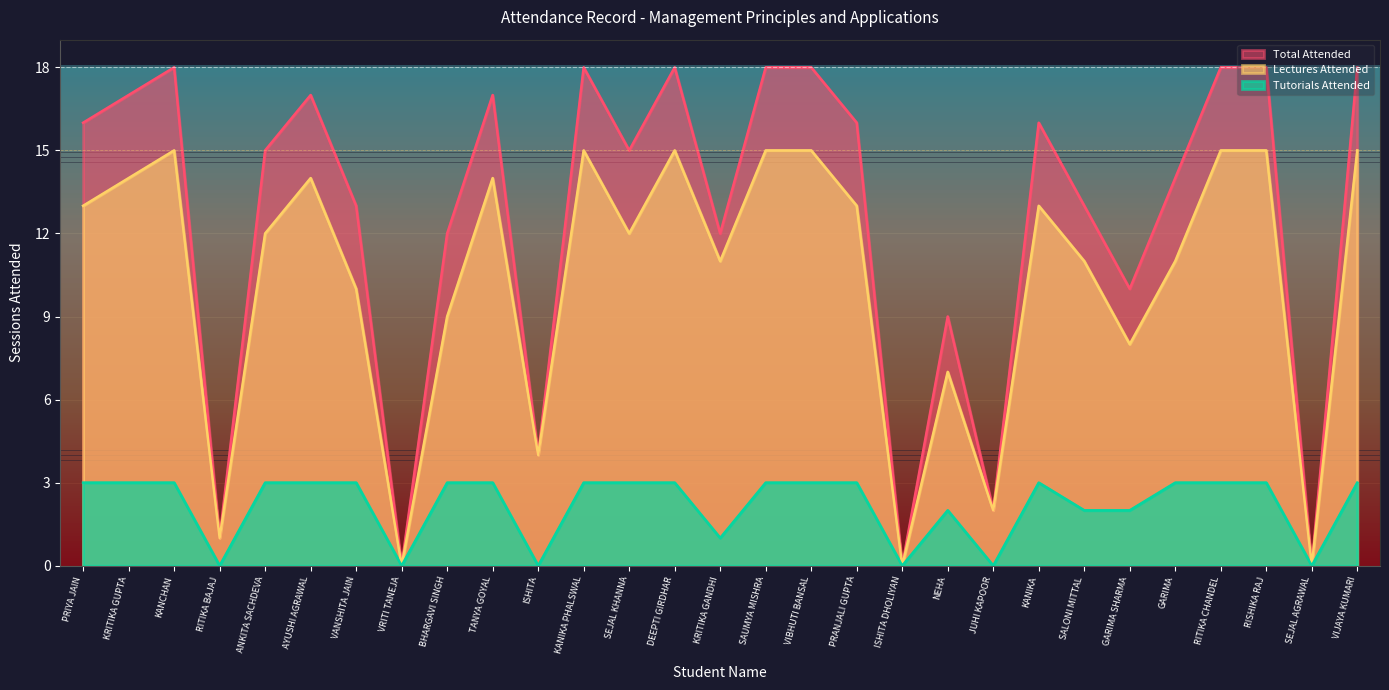

List the labels in order of Lectures Attended value, smallest first.

VRITI TANEJA, ISHITA DHOLIYAN, SEJAL AGRAWAL, RITIKA BAJAJ, JUHI KAPOOR, ISHITA, NEHA, GARIMA SHARMA, BHARGAVI SINGH, VANSHITA JAIN, KRITIKA GANDHI, SALONI MITTAL, GARIMA, ANKITA SACHDEVA, SEJAL KHANNA, PRIYA JAIN, PRANJALI GUPTA, KANIKA, KRITIKA GUPTA, AYUSHI AGRAWAL, TANYA GOYAL, KANCHAN, KANIKA PHALSWAL, DEEPTI GIRDHAR, SAUMYA MISHRA, VIBHUTI BANSAL, RITIKA CHANDEL, RISHIKA RAJ, VIJAYA KUMARI